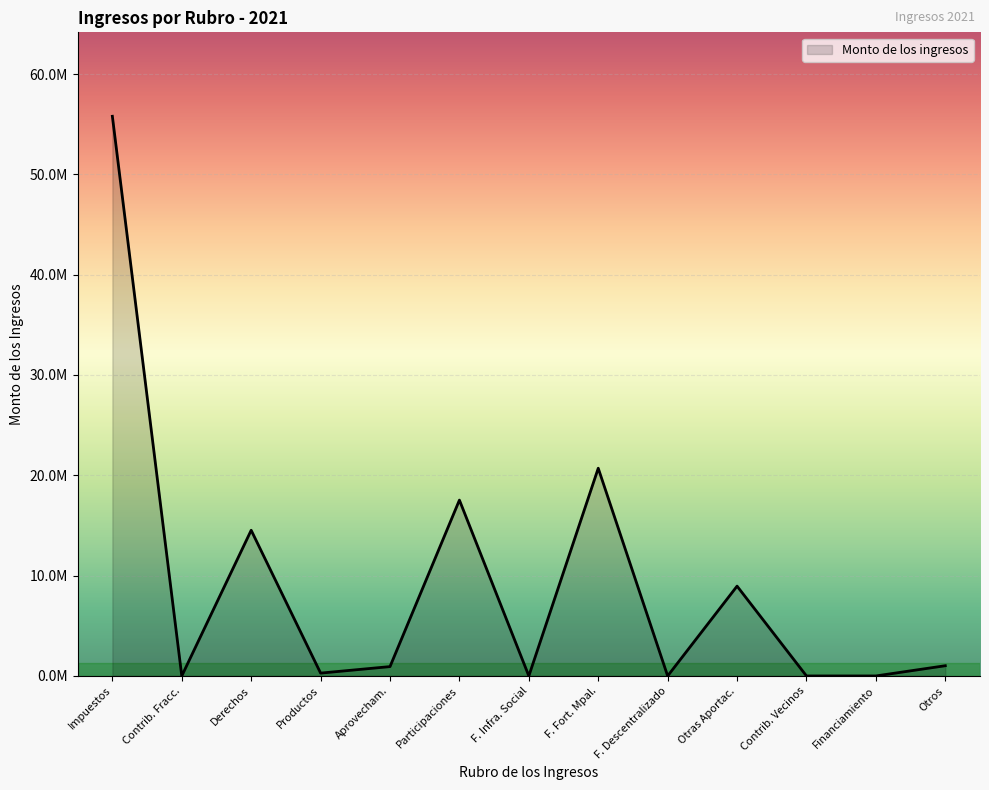

Reading left to right, list all the values displayed in this chart.

55787414.0	0.0	14522421.6	282846.0	932007.2	17529220.8	0.0	20704962.4	0.0	8952452.6	0.0	0.0	1019644.6